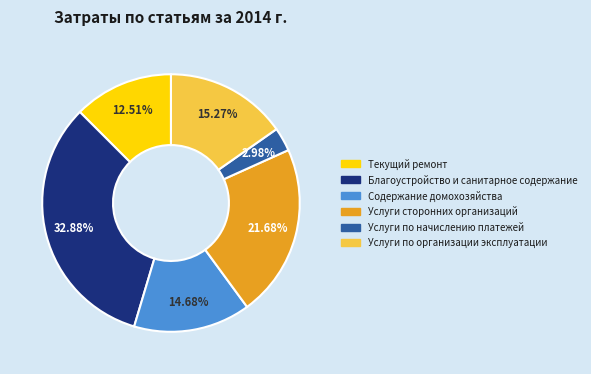

To the nearest percent, what is the difference between the largest and smallest slice percentages?

30%